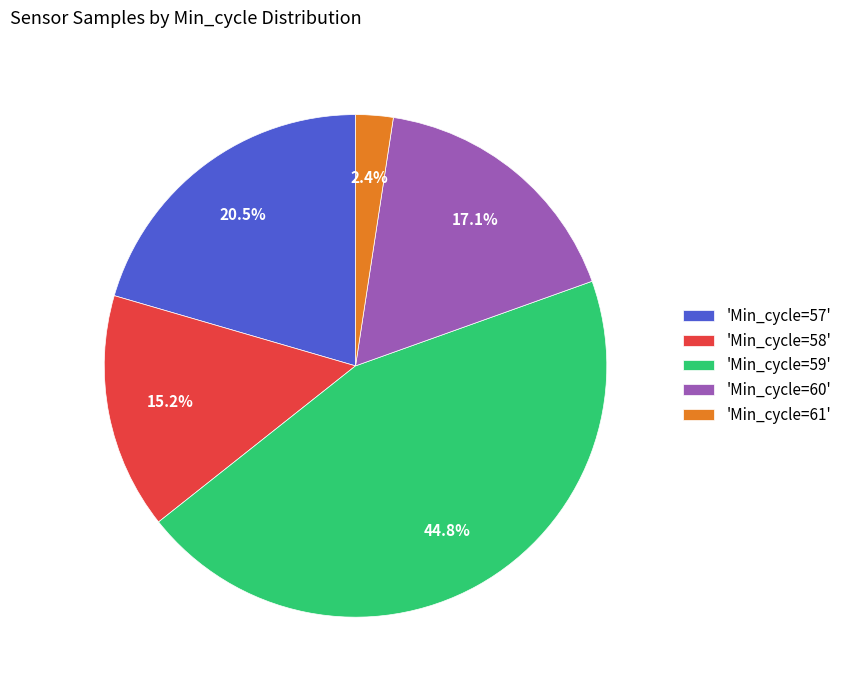

Is 'Min_cycle=57' the majority of the pie?

No